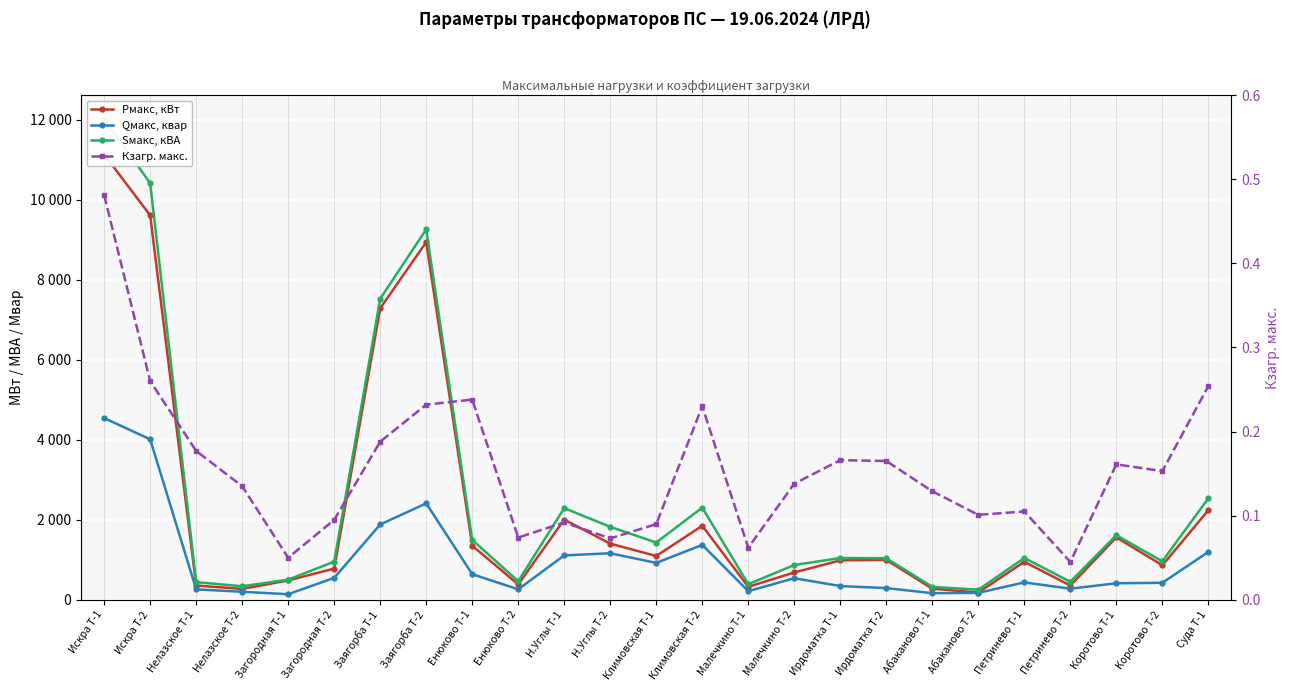

Which has a higher value, Нелазское Т-2 or Н.Углы Т-2?

Н.Углы Т-2